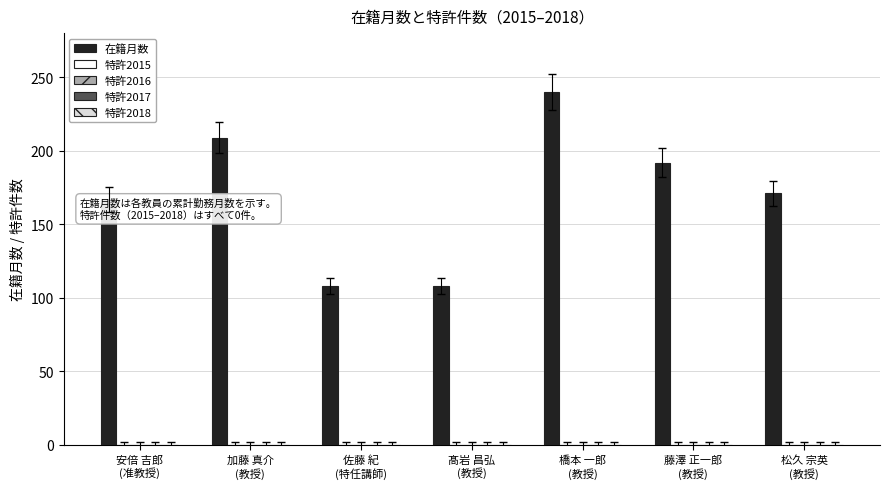

How many categories are shown in the chart?

7